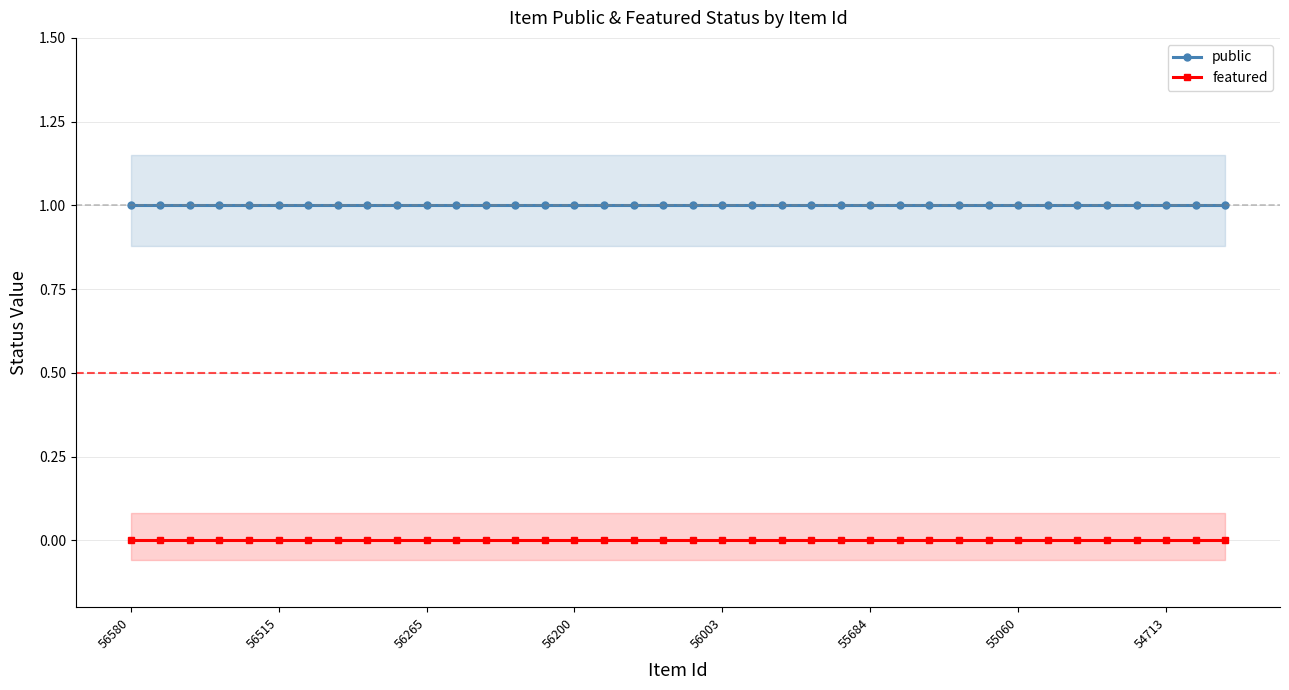

True or false: featured and public intersect in this chart.

False